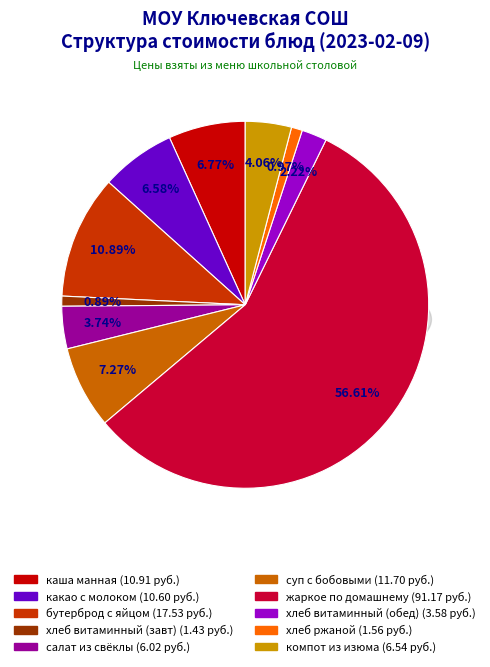

Count the number of slices in the pie.

10